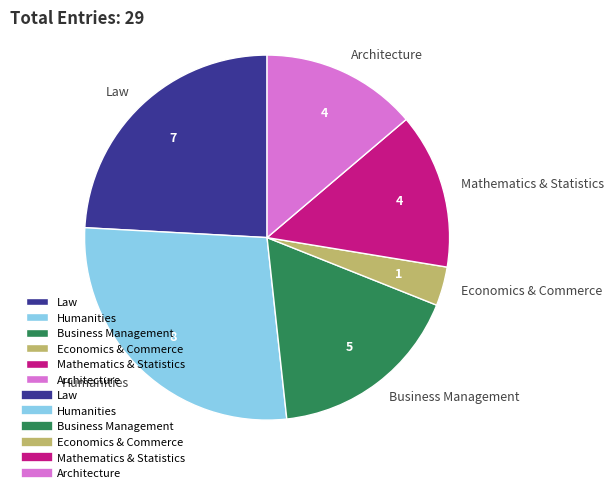

Is there any slice that represents more than half of the pie?

No